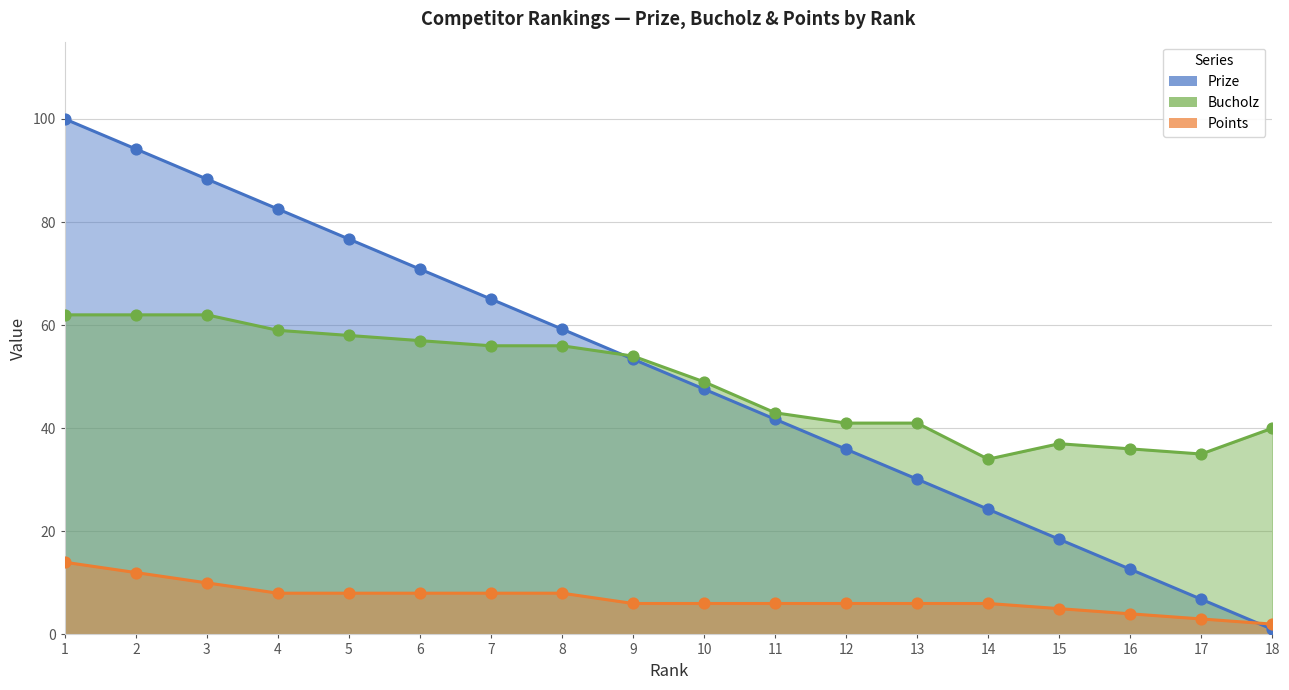

What are all the series names shown in the legend?

Prize, Bucholz, Points